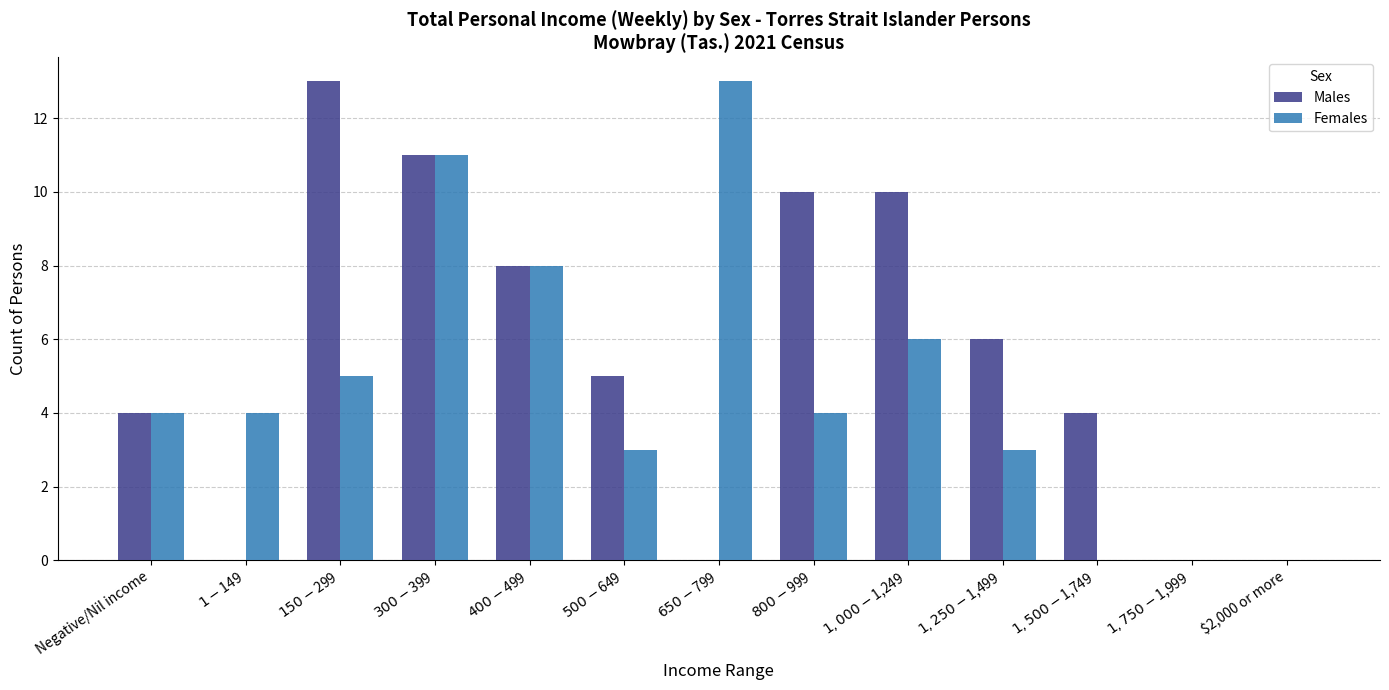

Count the number of categories in the chart.

13